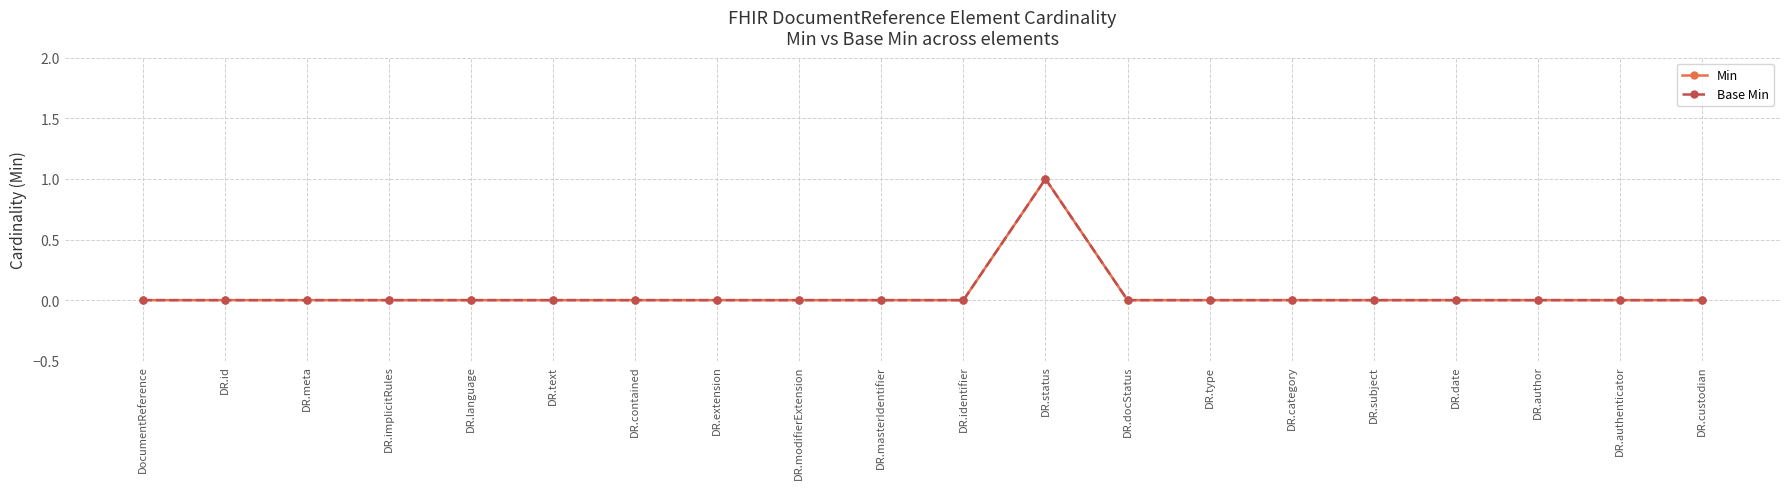

What is the sum of the Min values at DR.identifier and DR.status?

1